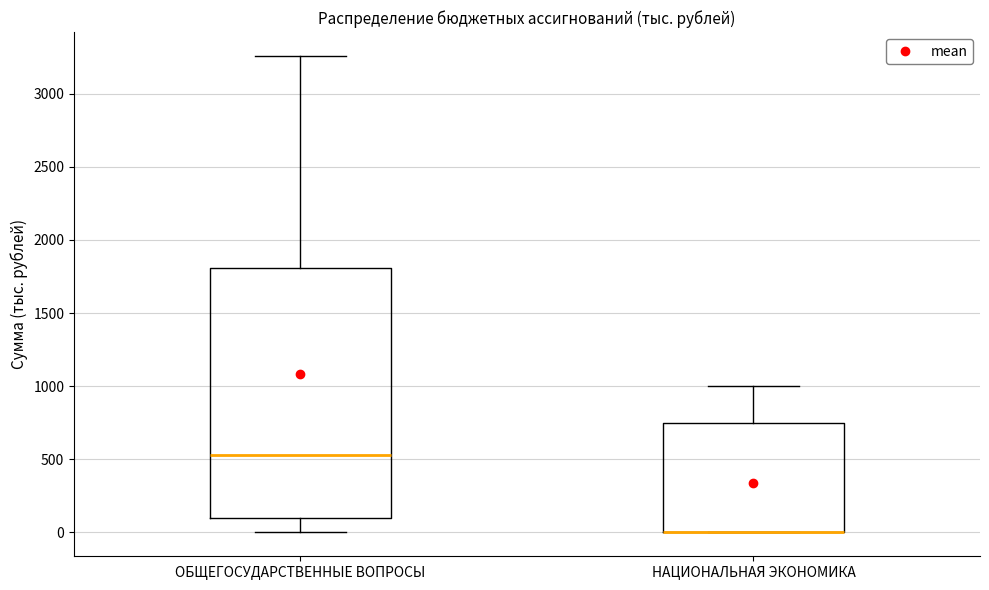

Reading left to right, read every box against the y-axis: the position of its median line, the range the box covers, and the ends of its whiskers. The values are not printed on the chart, so give them approximately, as read against the axis.

ОБЩЕГОСУДАРСТВЕННЫЕ ВОПРОСЫ: median 550, box 100 to 1800, whiskers 0 to 3250
НАЦИОНАЛЬНАЯ ЭКОНОМИКА: median 0 (drawn on the box's lower edge), box 0 to 750, whiskers 0 to 1000